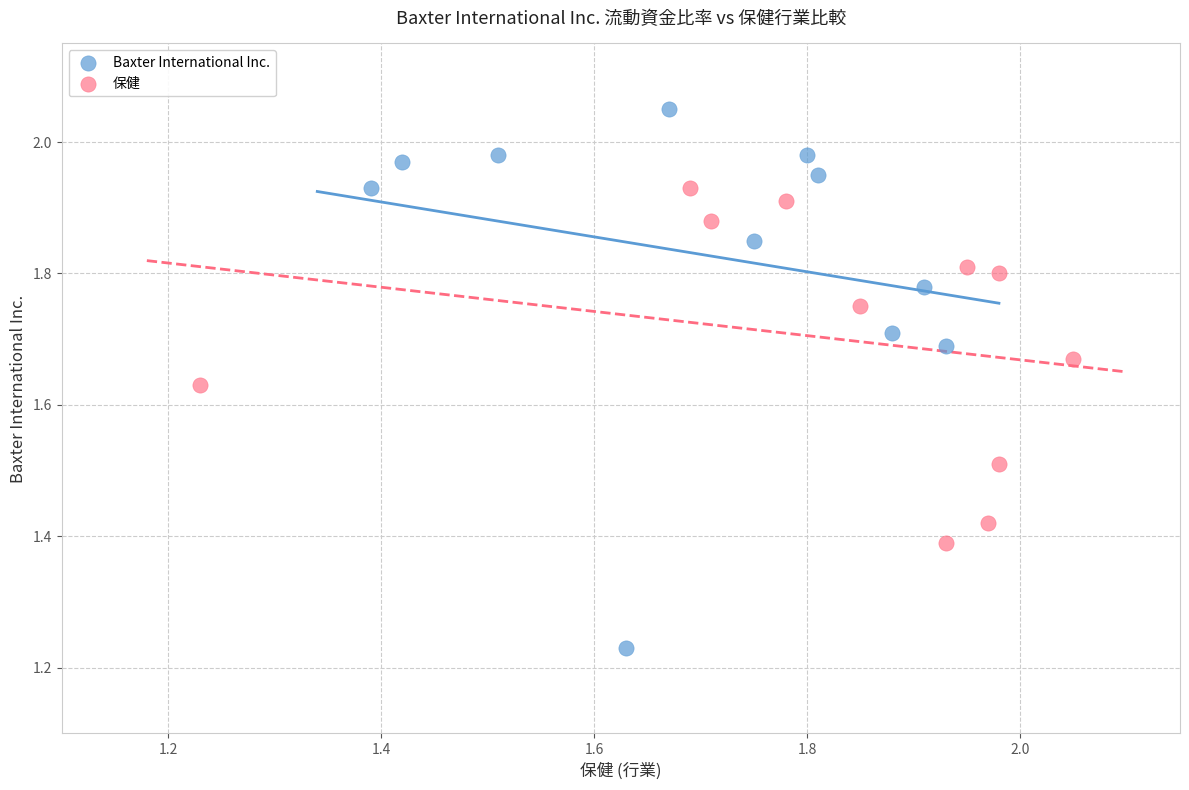

Which series reaches the minimum Y coordinate?

Baxter International Inc.